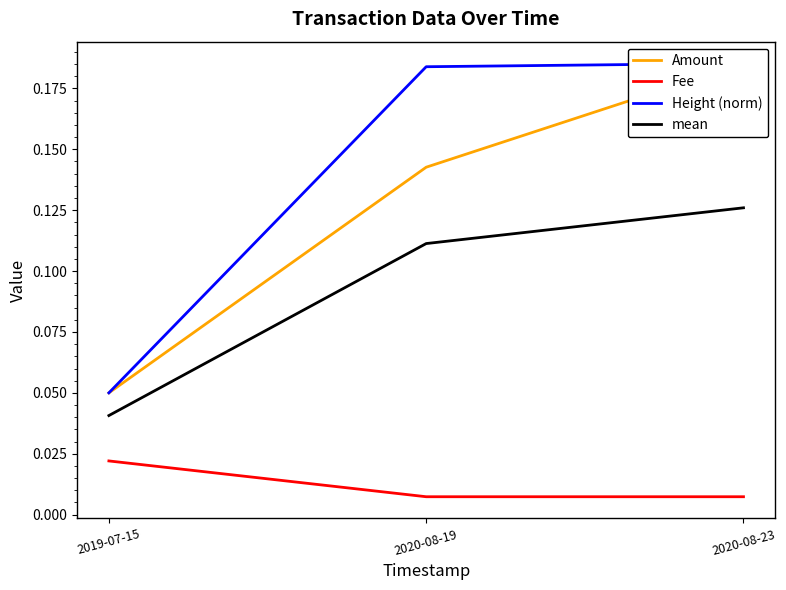

Is it true that Height (norm) equals 0.1 at 2020-08-23?

False